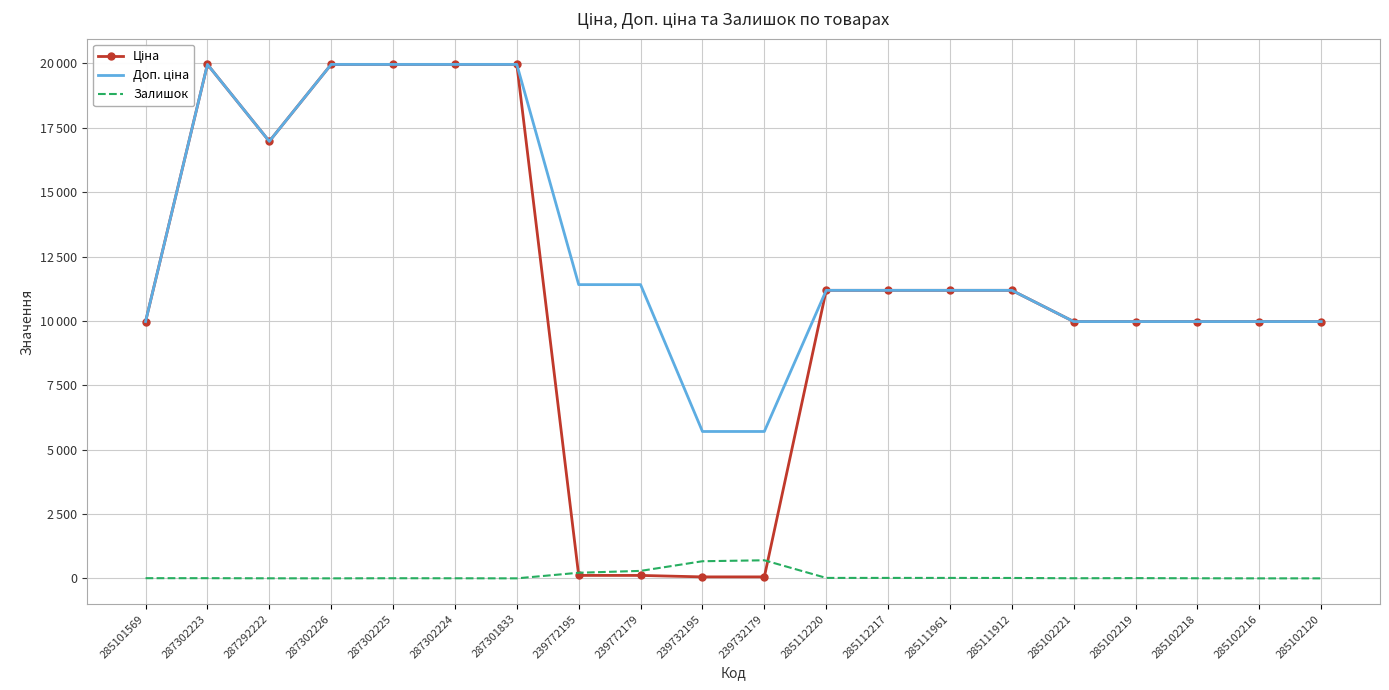

In Доп. ціна, how many points are lower than both neighbors (excluding endpoints)?

1